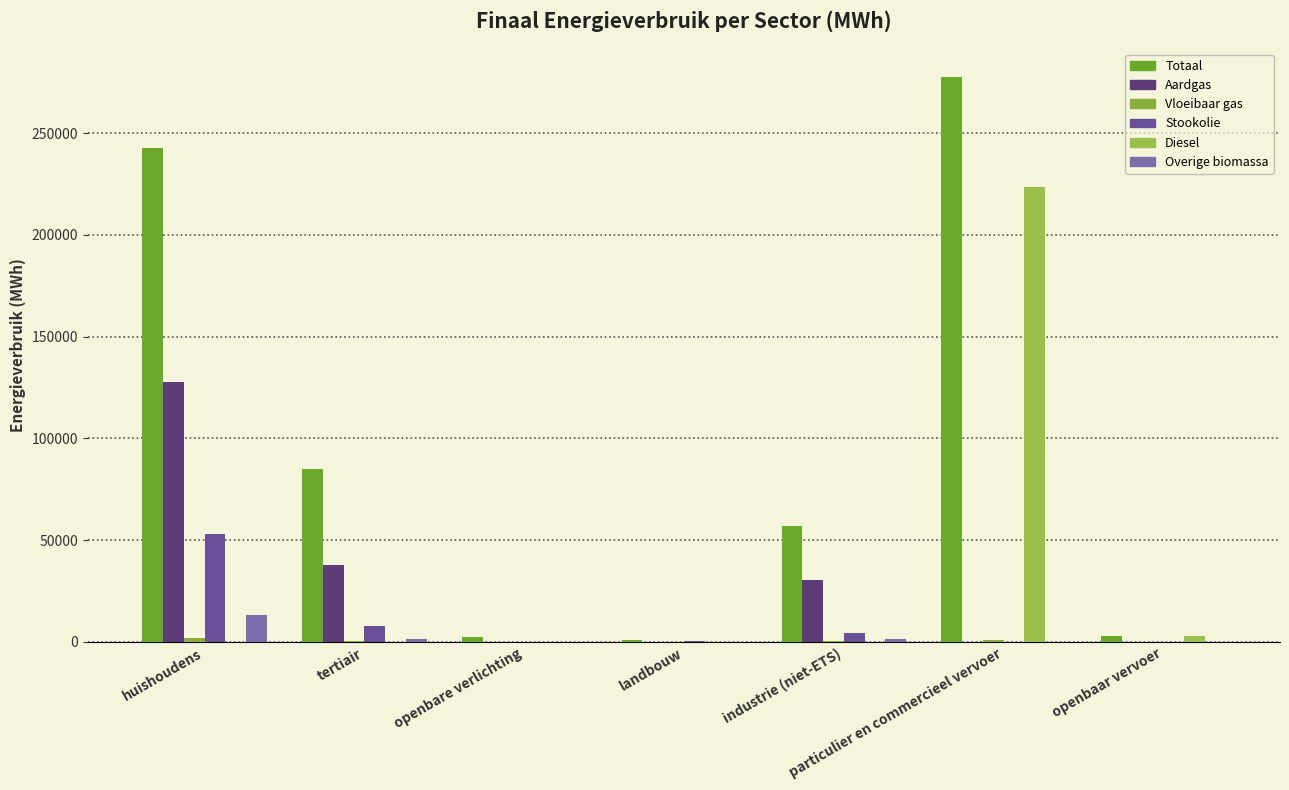

At how many categories does at least one series exceed 78826?

3